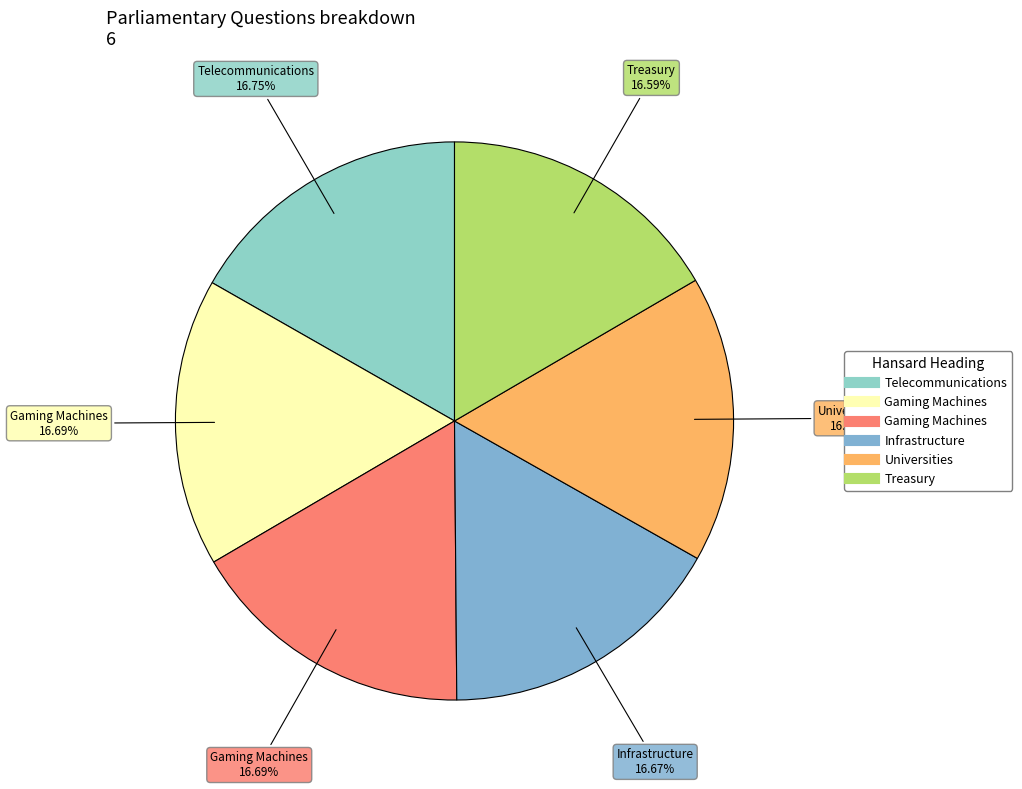

How many slices are in this pie chart?

6